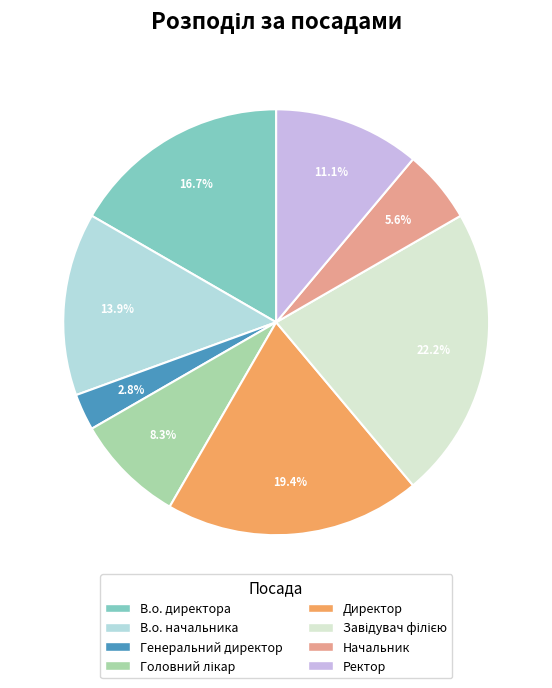

Combined, what portion of the pie is Генеральний директор and Ректор?

13.9%